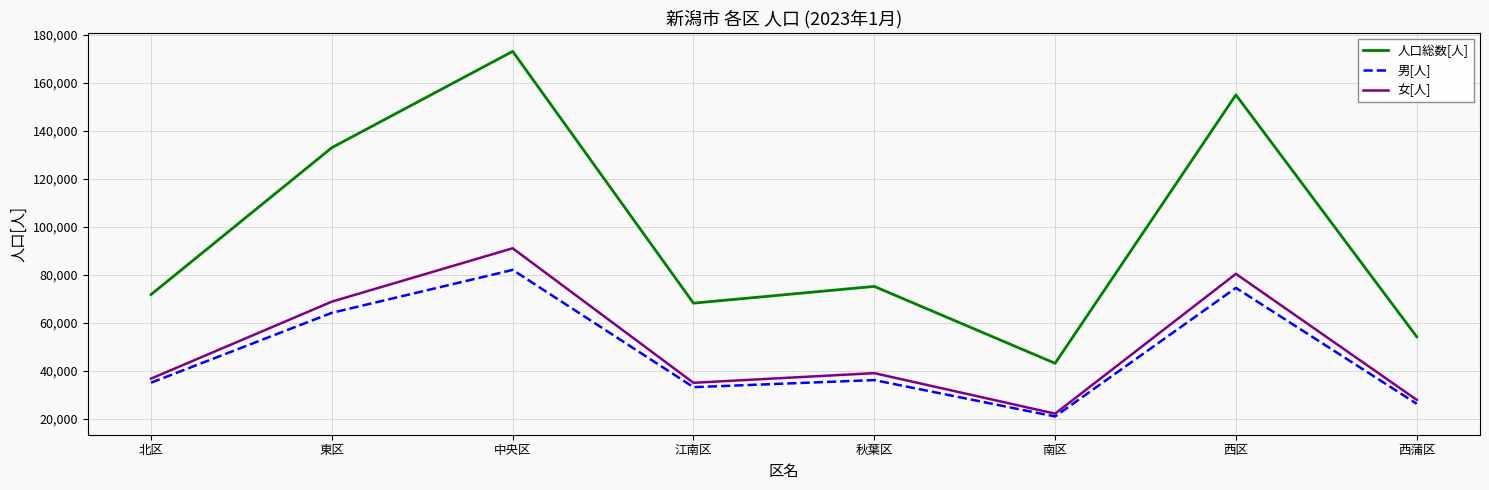

What is the difference between the highest and lowest values at 秋葉区?

39006